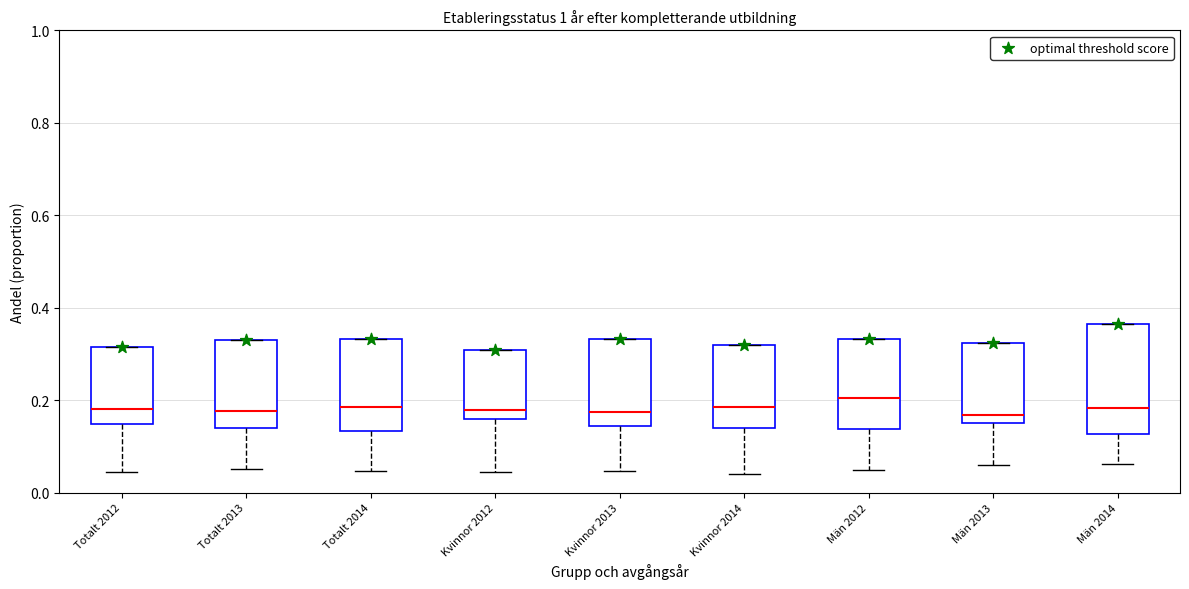

Where is the lower edge of the box for Män 2012 on the y-axis? The values are not printed on the chart, so give them approximately, as read against the axis.

0.14